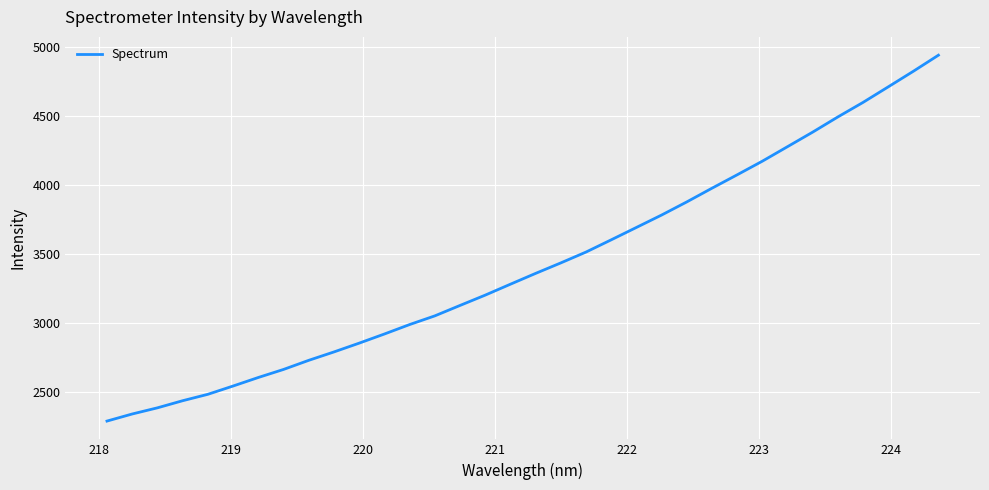

What is the difference between the maximum and second lowest values?

2594.0